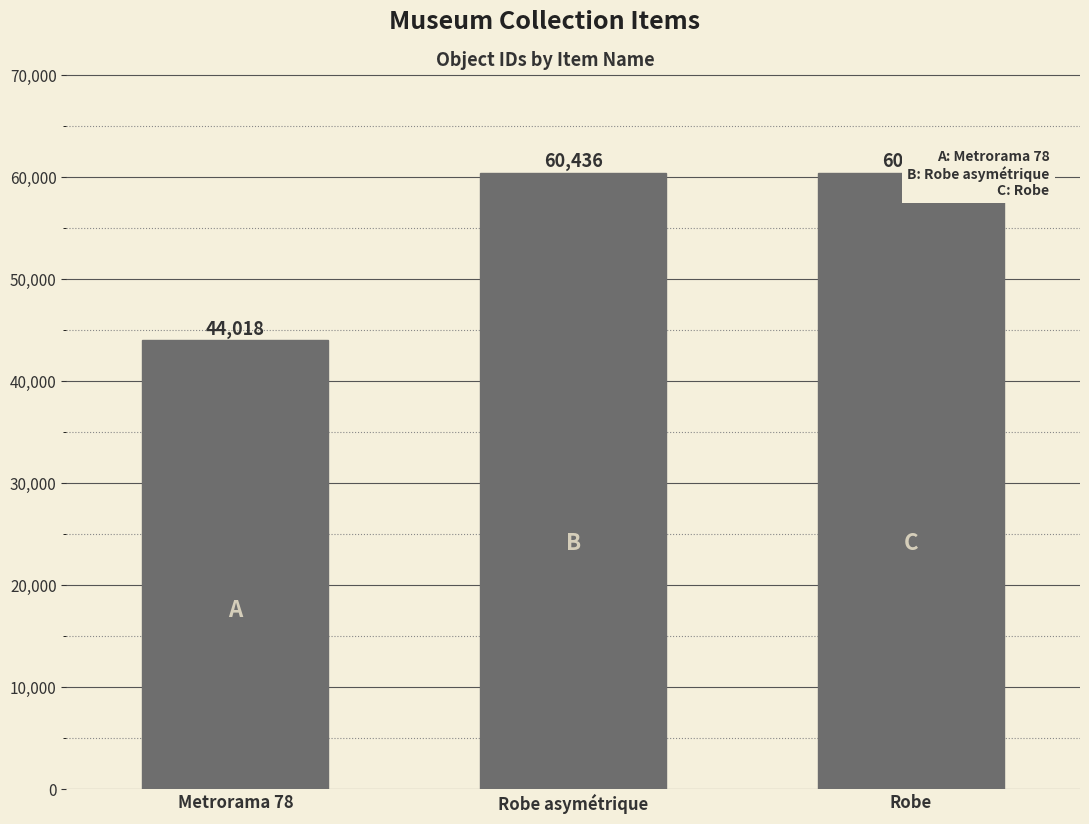

Reading left to right, extract all data points from this chart.

Metrorama 78=44018	Robe asymétrique=60436	Robe=60437